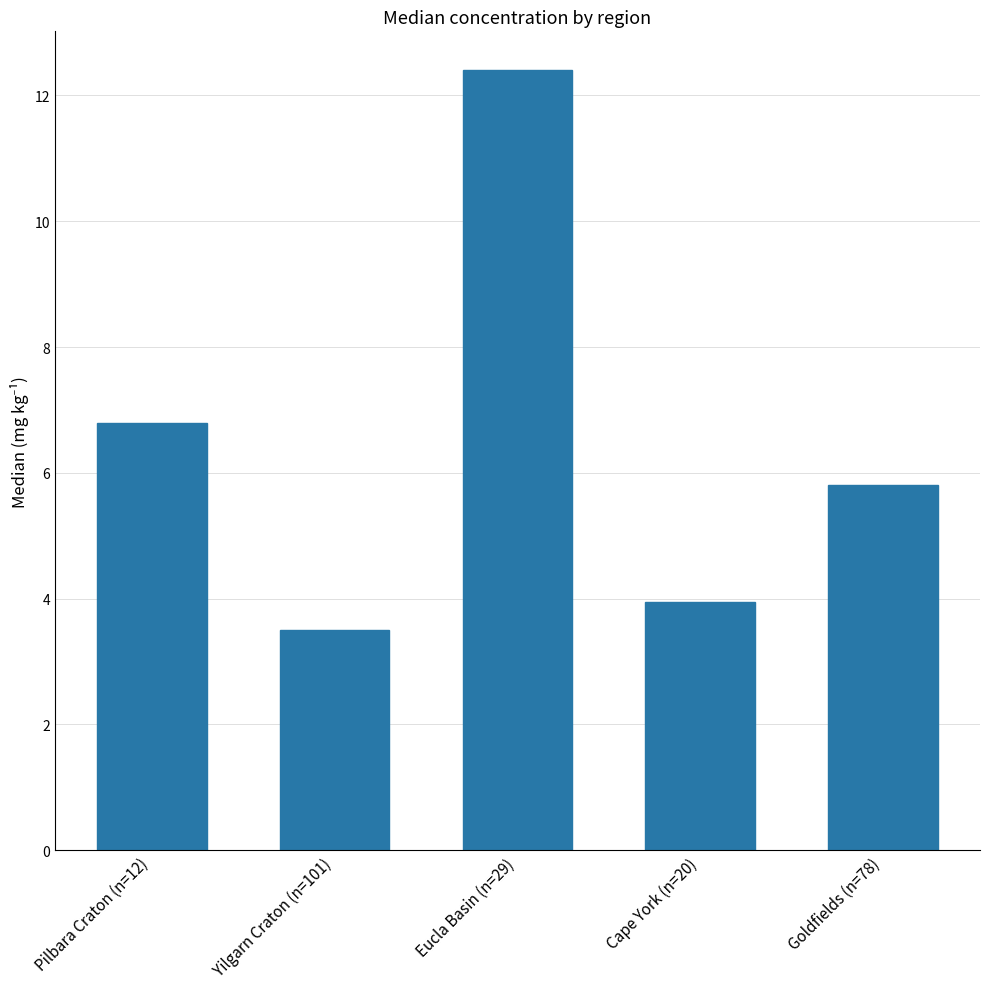

What is the value of the 3rd bar from the left?

12.4